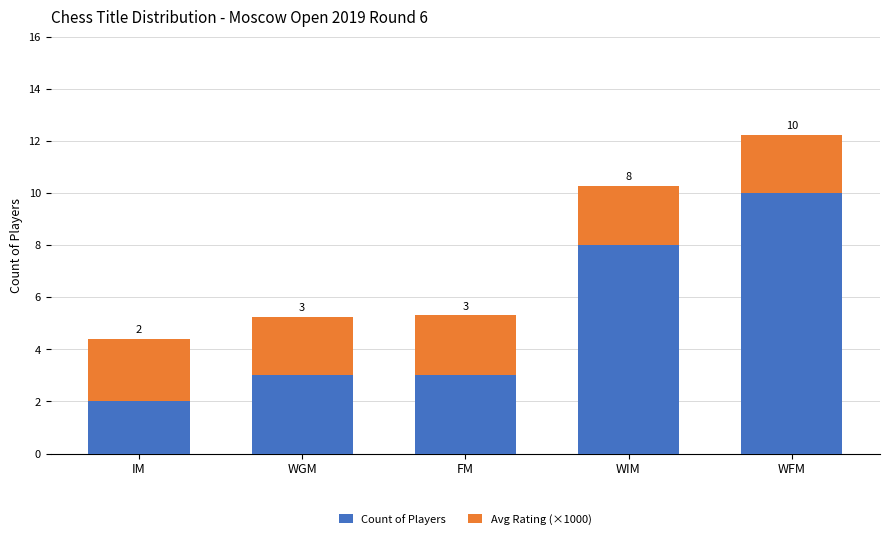

Which category has the highest value in the Count of Players series?

WFM